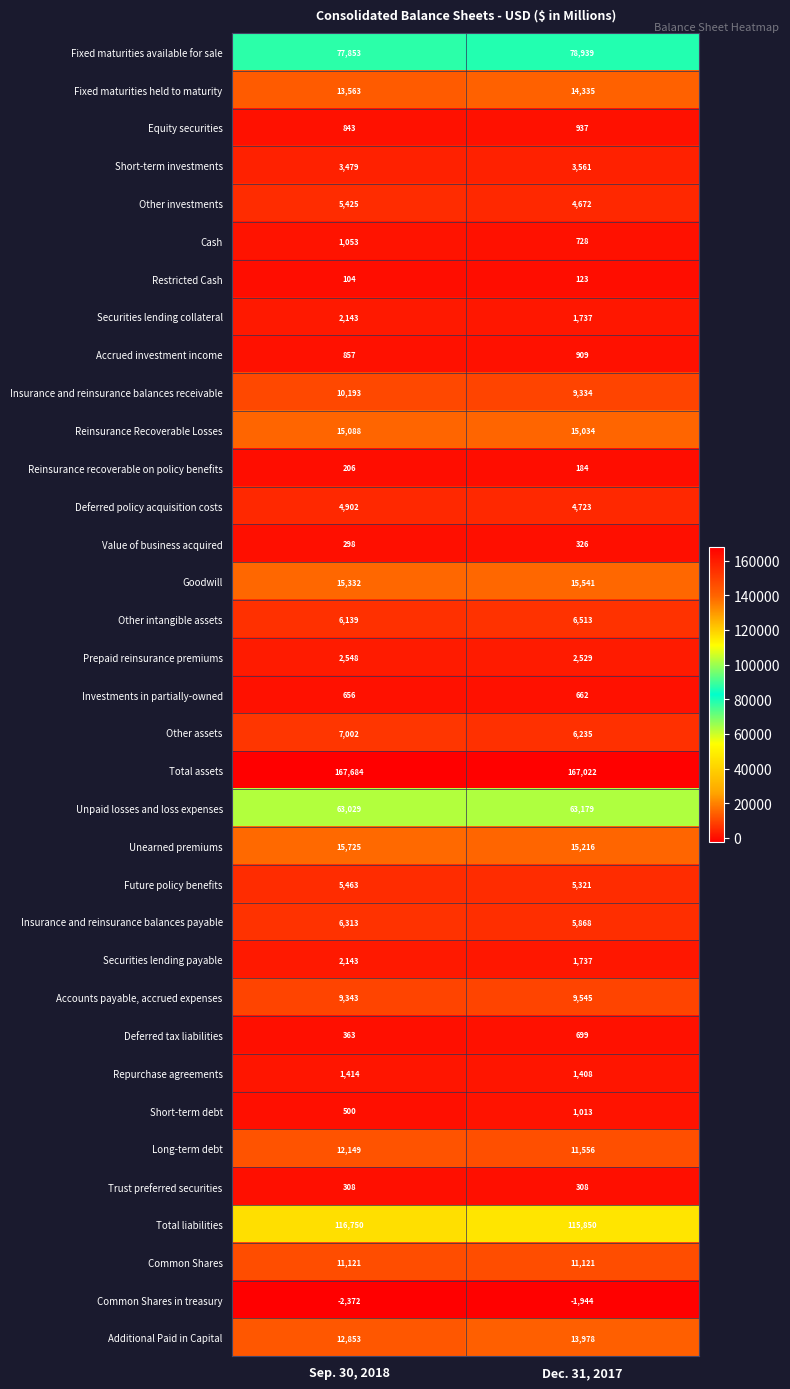

What is the sum of the Fixed maturities available for sale values at Dec. 31, 2017 and Sep. 30, 2018?

156792